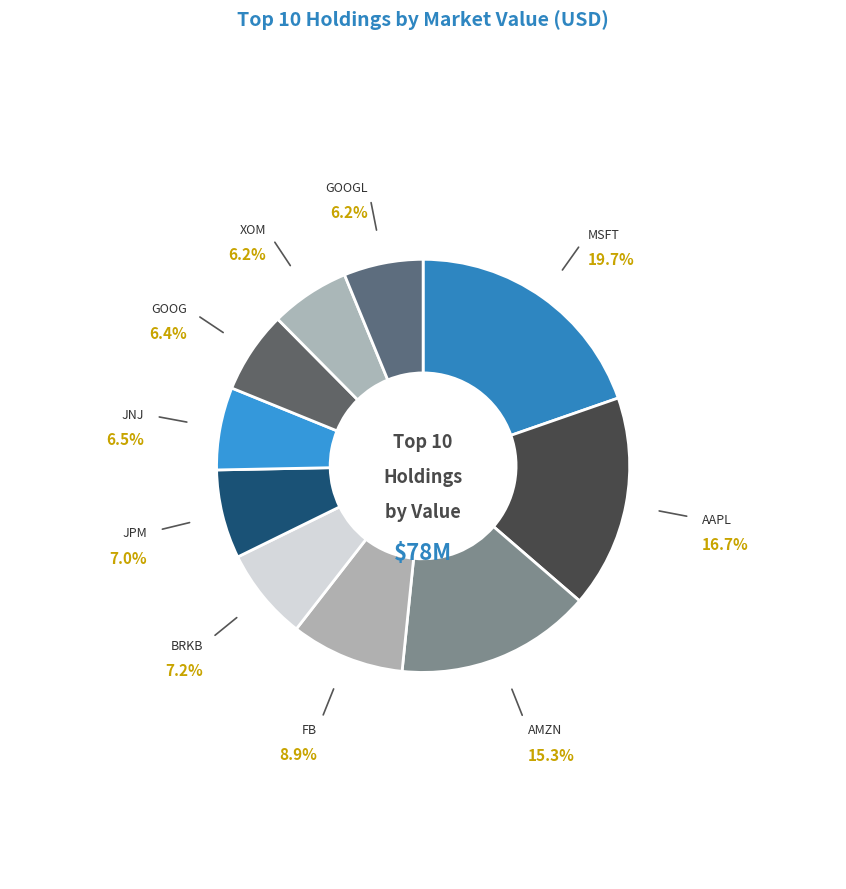

Which category has the biggest portion of the pie?

MSFT